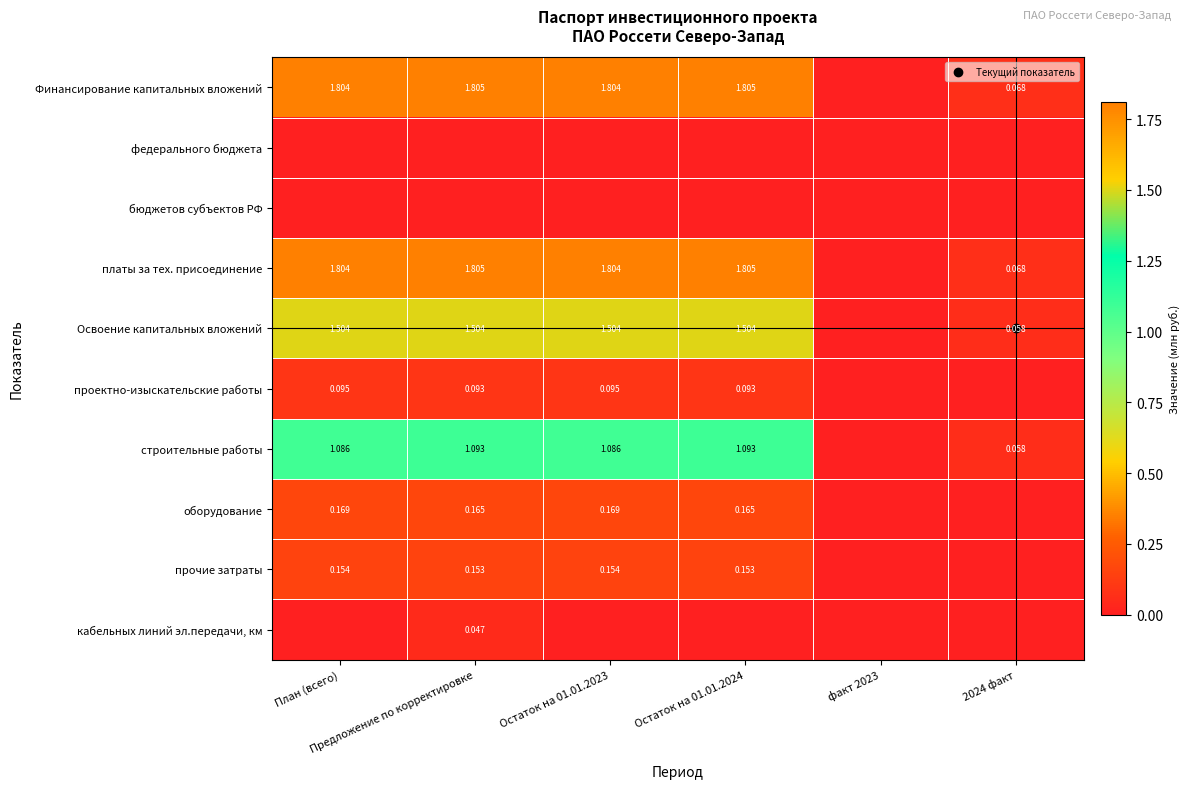

The value of проектно-изыскательские работы at План (всего) is 0.1. True or false?

False